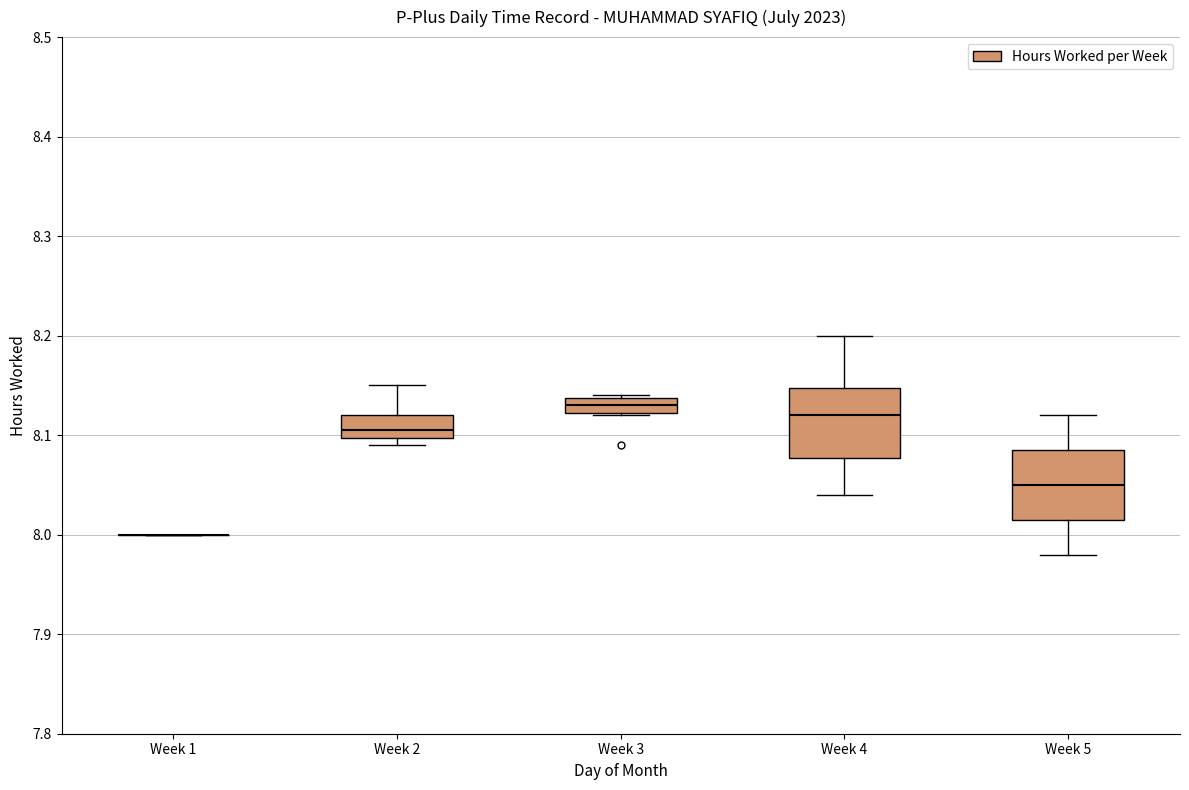

Reading left to right, transcribe this box plot: for each box, give where its median line is, the range the box spans, and where its two whiskers end, as read against the y-axis. The values are not printed on the chart, so give them approximately, as read against the axis.

Week 1: box collapsed to a line at 8.00, whiskers 8.00 to 8.00
Week 2: median 8.11, box 8.10 to 8.12, whiskers 8.09 to 8.15
Week 3: median 8.13, box 8.12 to 8.14, whiskers 8.12 to 8.14
Week 4: median 8.12, box 8.08 to 8.15, whiskers 8.04 to 8.20
Week 5: median 8.05, box 8.02 to 8.09, whiskers 7.98 to 8.12